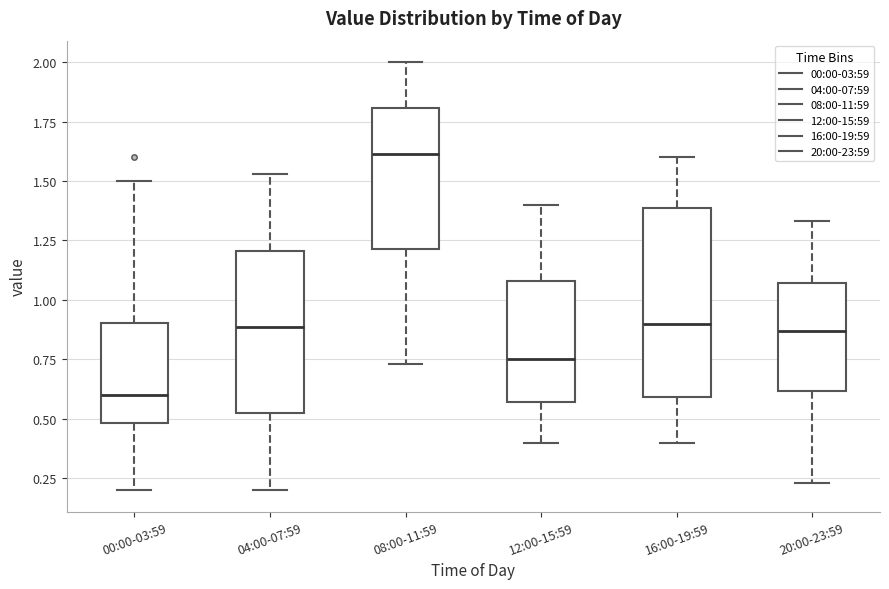

Which box has the highest median line?

08:00-11:59